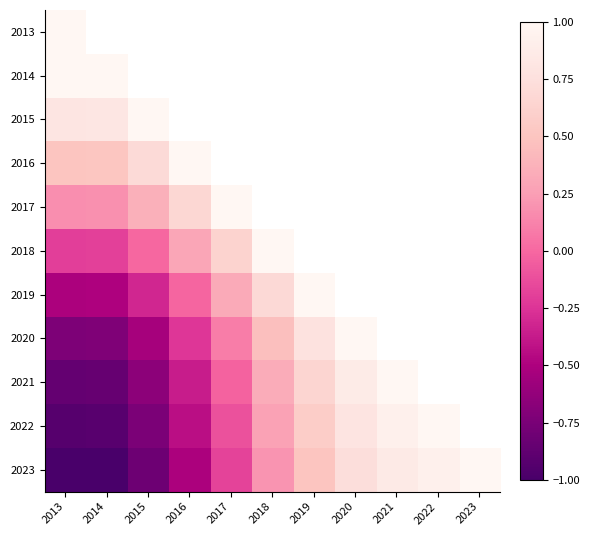

Which series has the widest spread of values?

2023